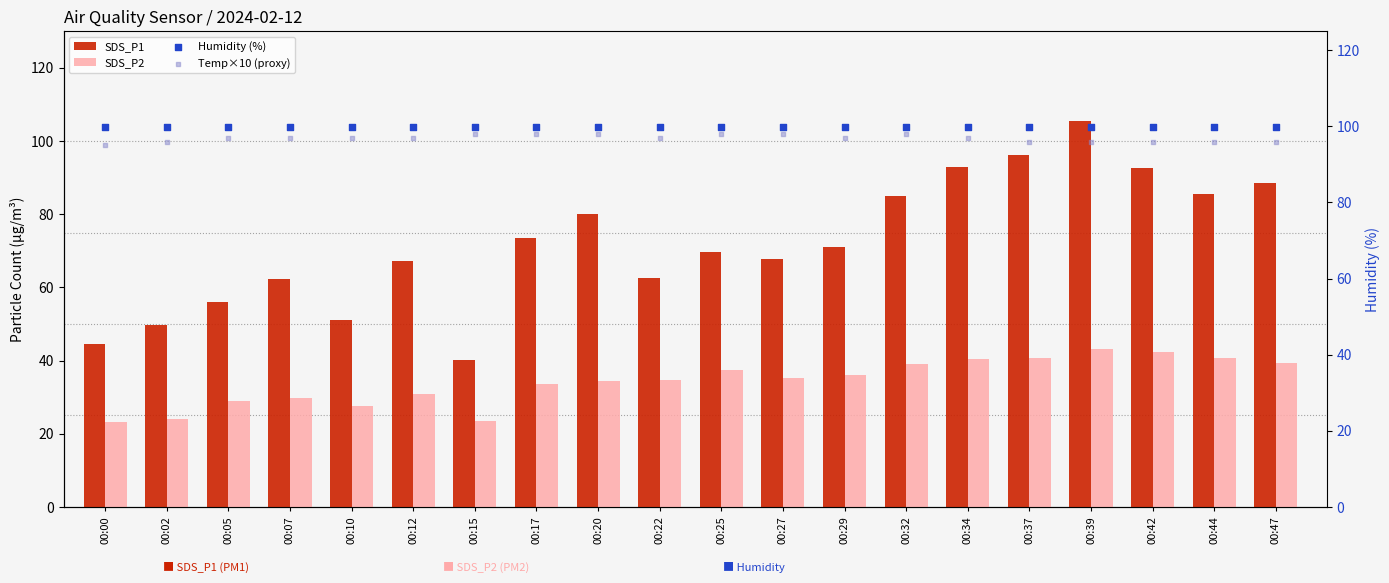

Which series has the widest spread of Y values?

SDS_P1